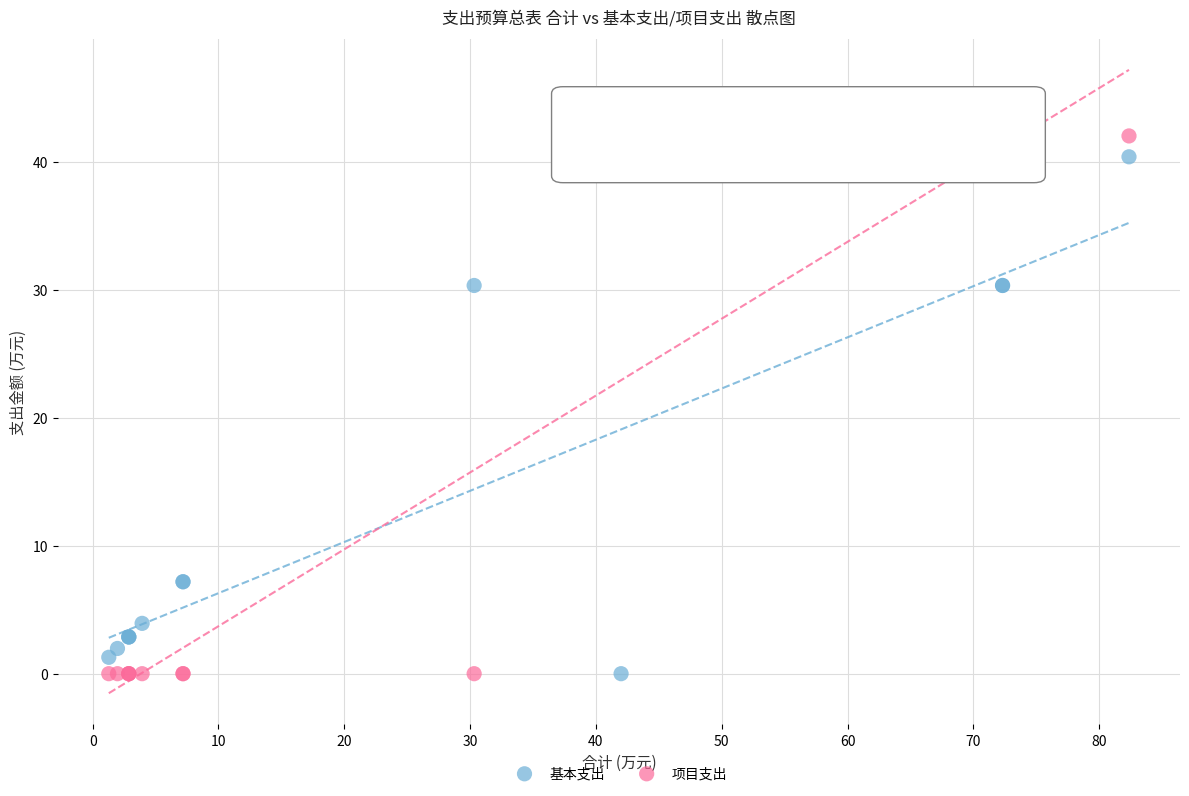

Which series has the largest Y range (max minus min)?

项目支出